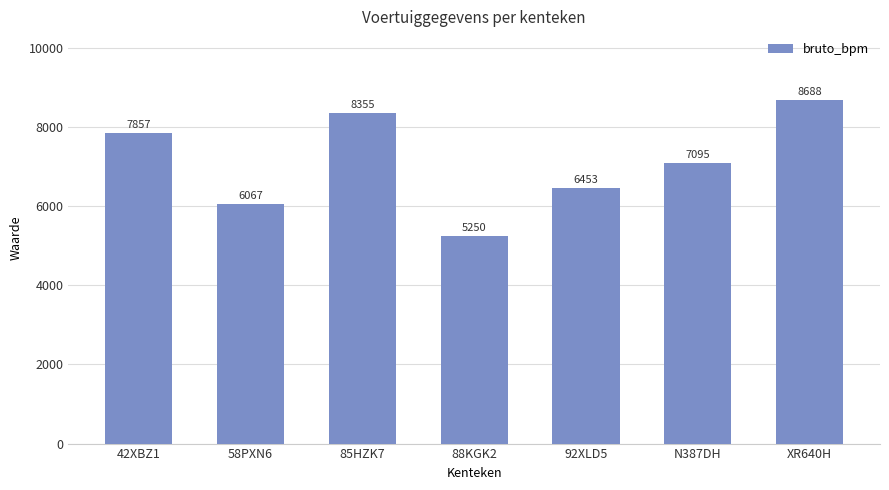

At which category does the chart reach its minimum across all series?

88KGK2